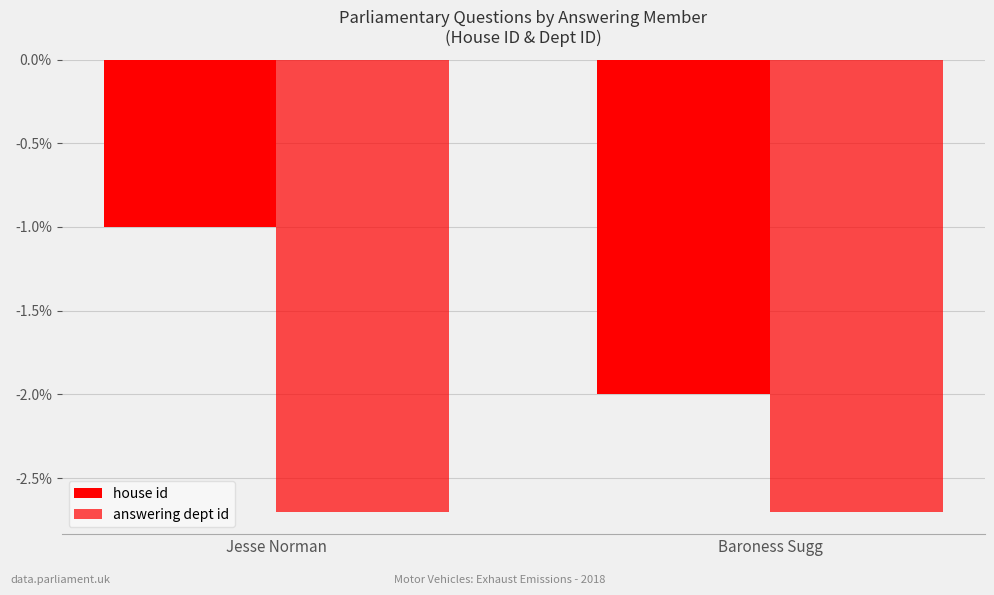

Count the number of categories in the chart.

2